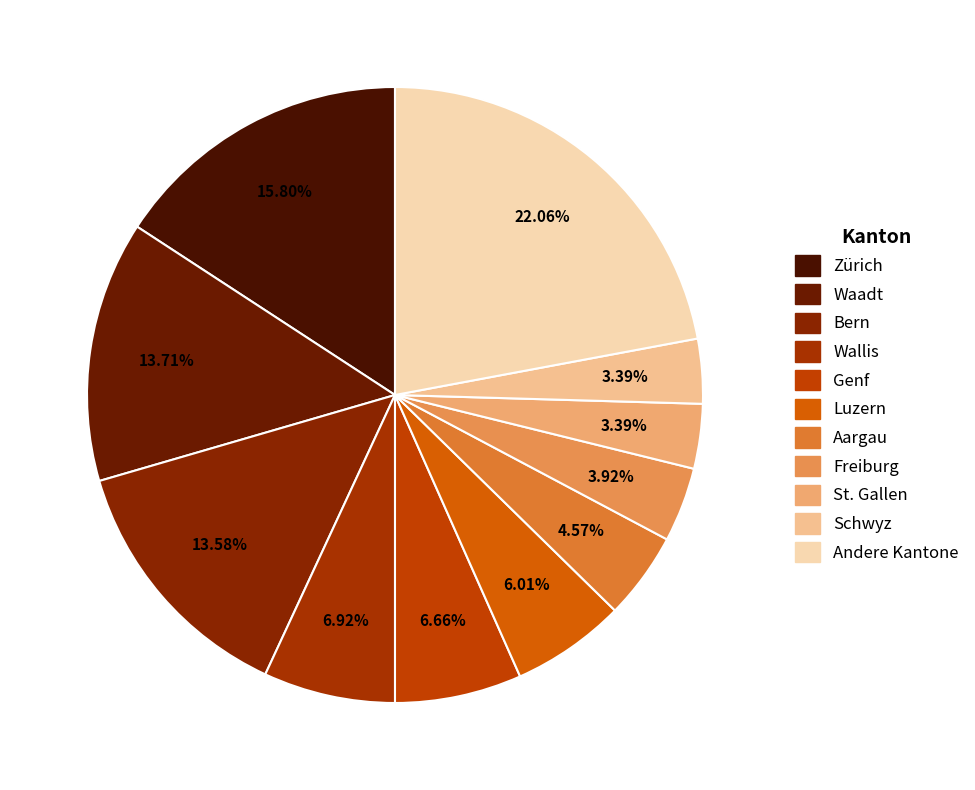

Count the number of slices in the pie.

11